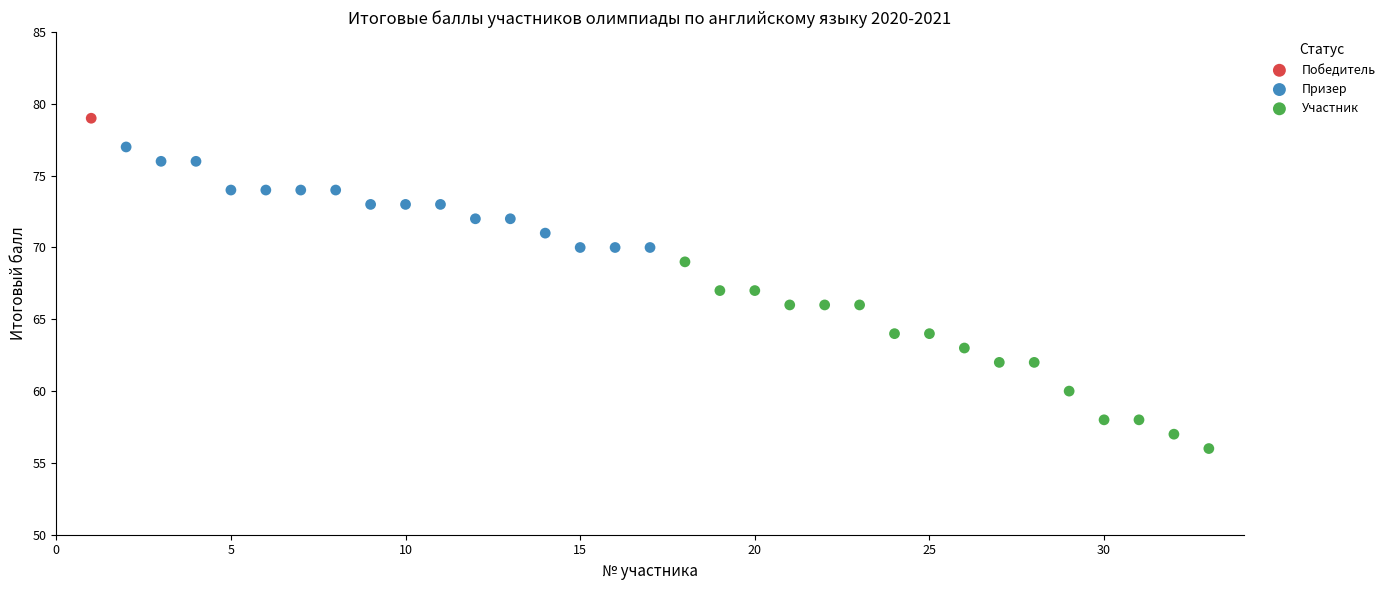

What are all the series names shown in the legend?

Победитель, Призер, Участник